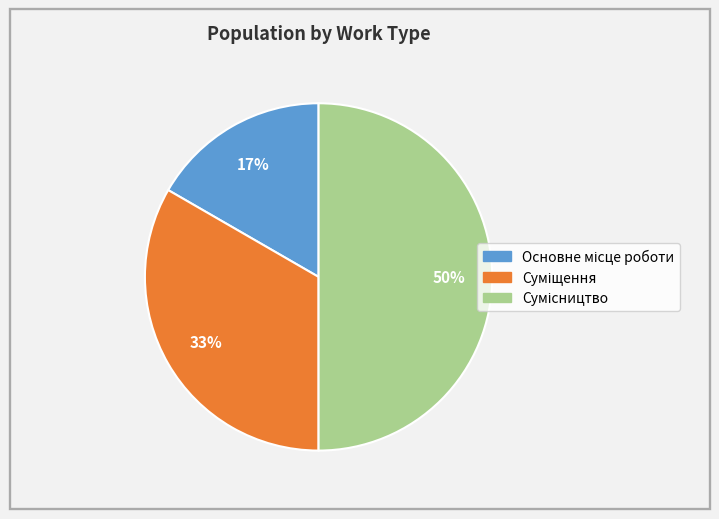

To the nearest percent, what is the average slice percentage?

33%